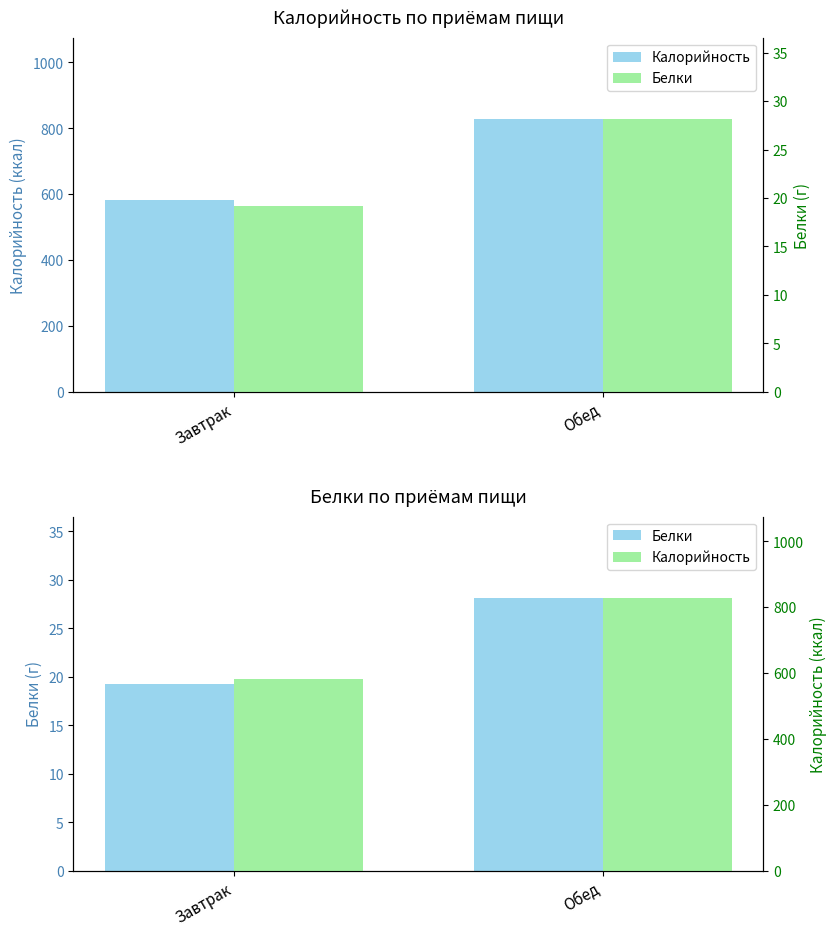

What is the maximum value shown in the chart?

827.0